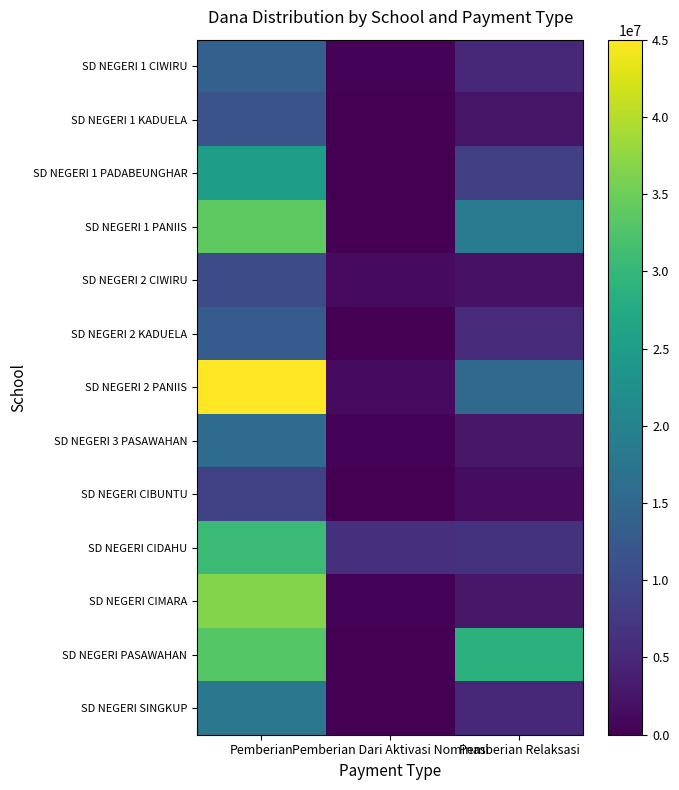

Which series has the largest total across all categories?

SD NEGERI 2 PANIIS